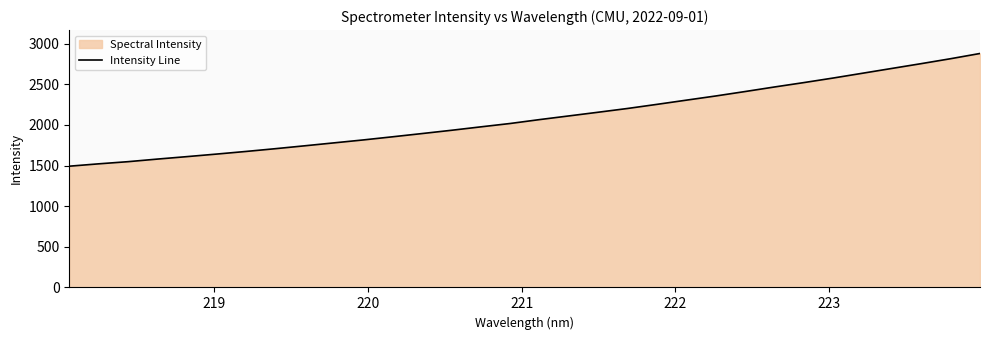

What is the maximum value shown in the chart?

2880.3